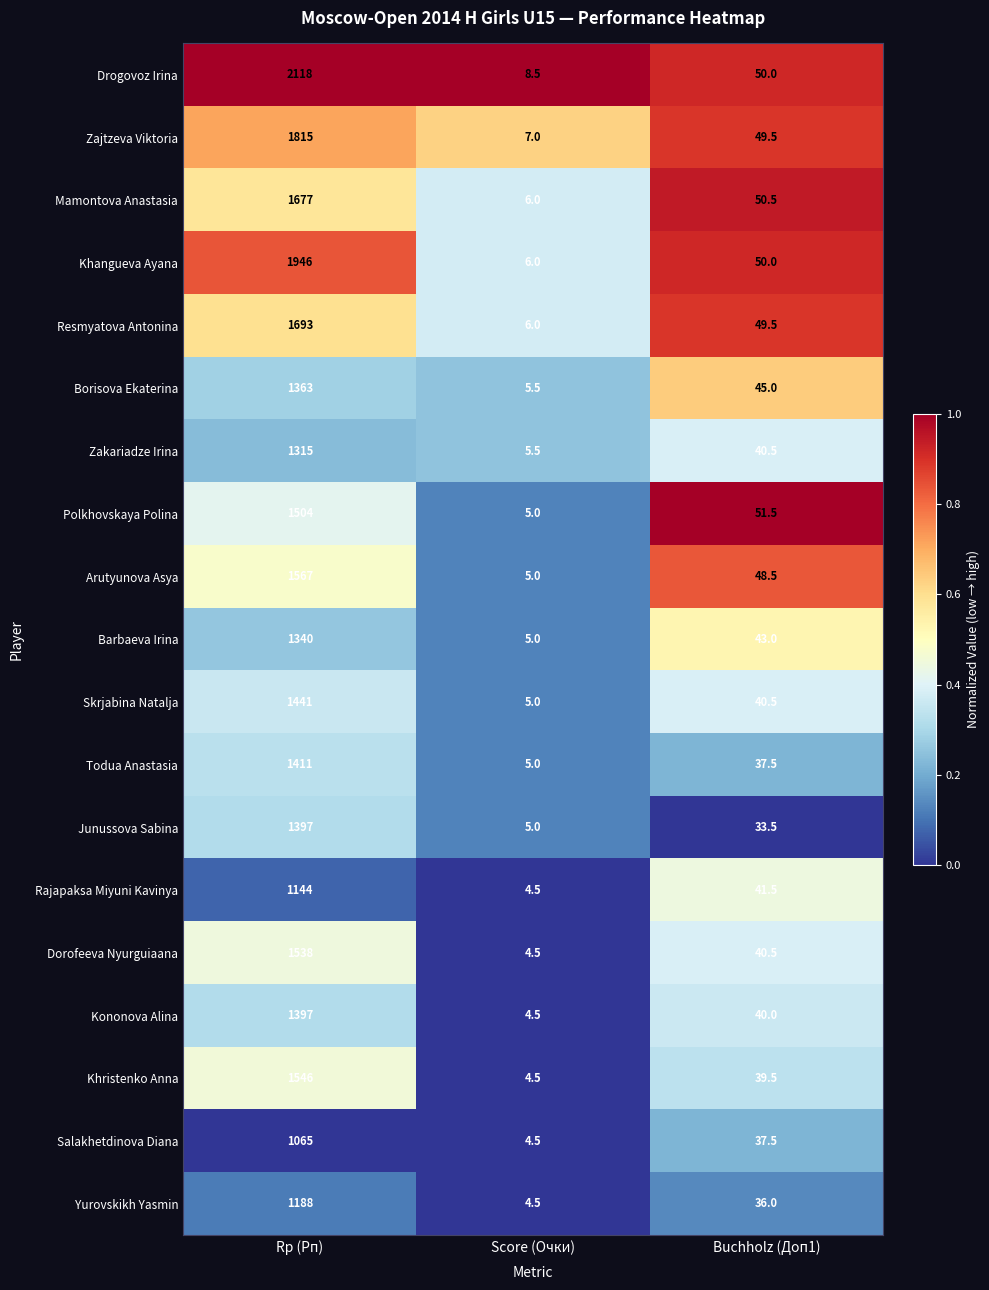

What is the approximate value of Drogovoz Irina at Score (Очки)?

8.5